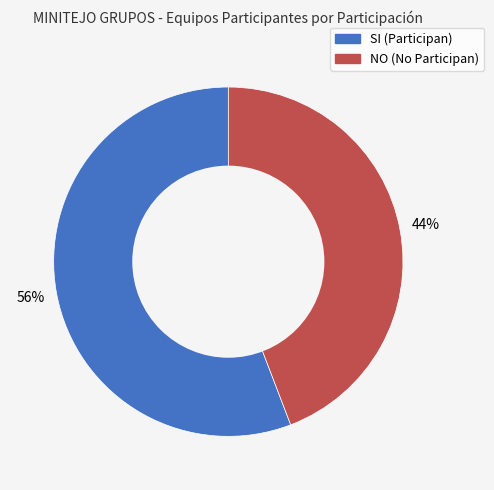

Is the sum of NO and SI greater than half?

Yes